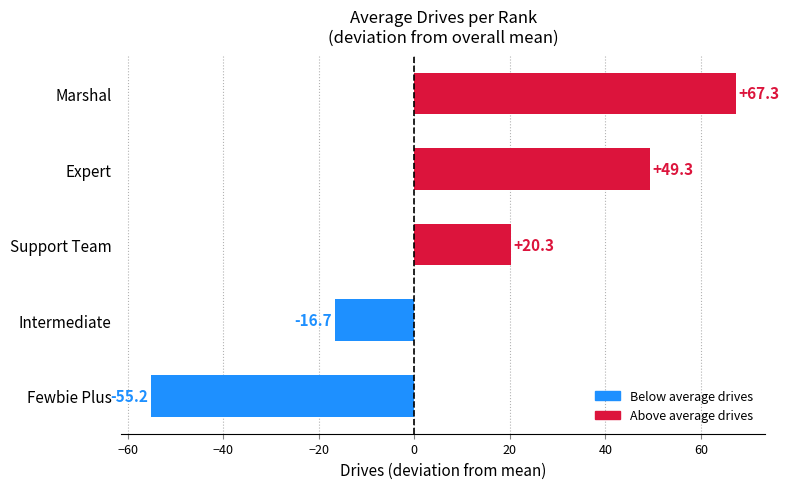

True or false: the data shows -55.2 at Fewbie Plus.

True